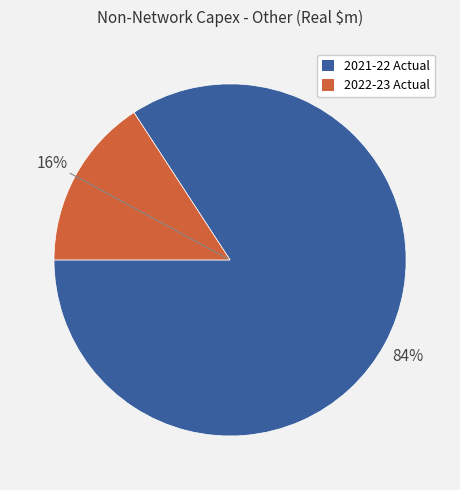

To the nearest percent, what is the difference between the 2021-22 Actual and 2022-23 Actual slice percentages?

68%